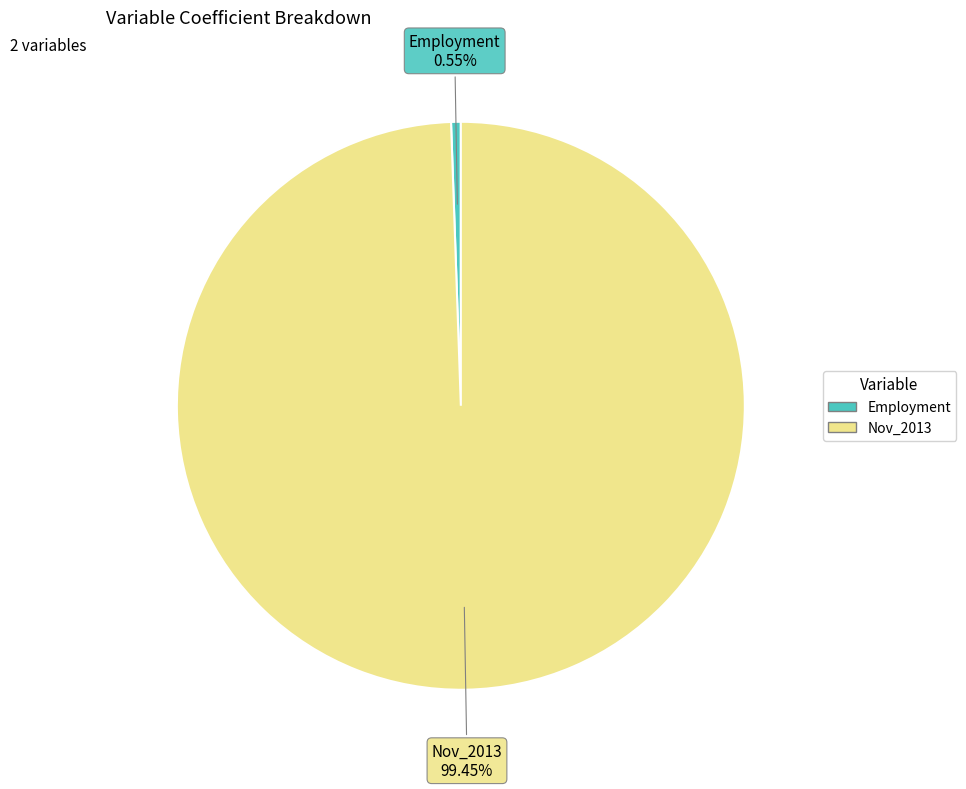

Rank the categories by value from lowest to highest.

Employment, Nov_2013